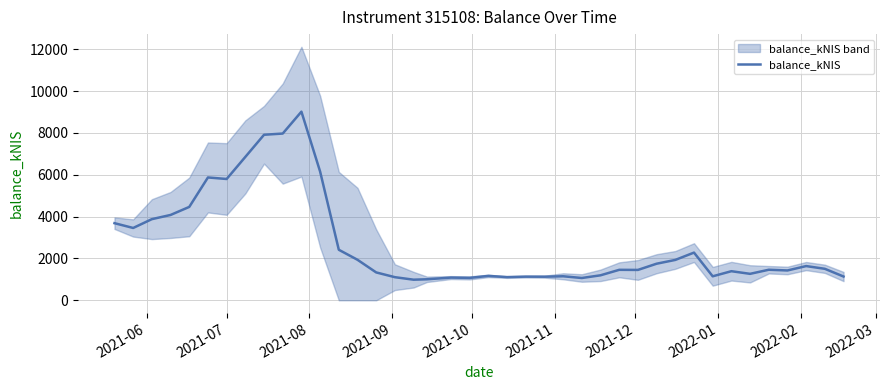

What is the minimum value for balance_kNIS?

985.2